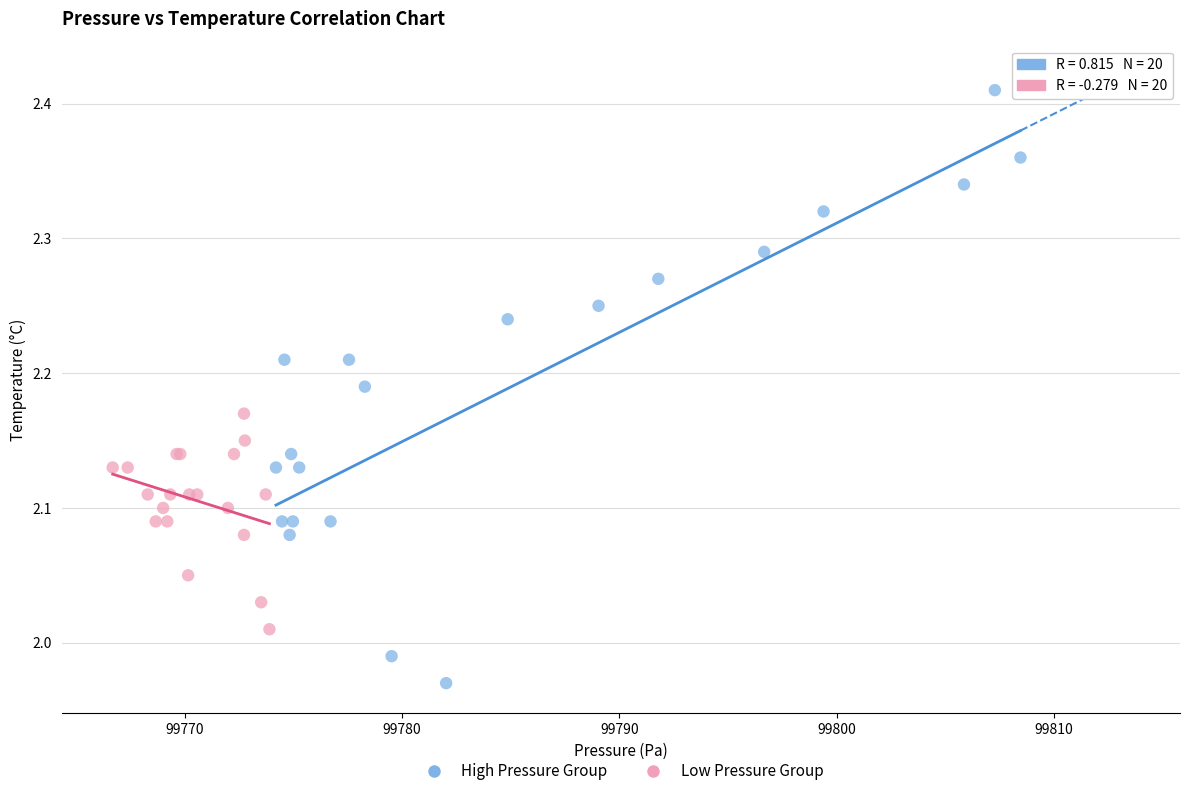

Which series contains the lowest Y value?

High Pressure Group